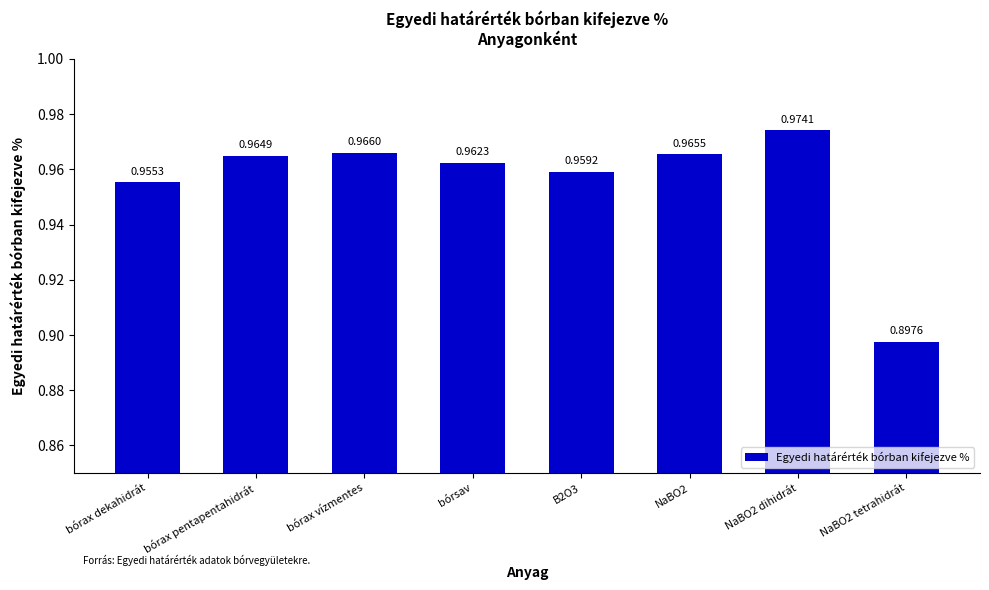

What is the smallest value displayed?

0.9